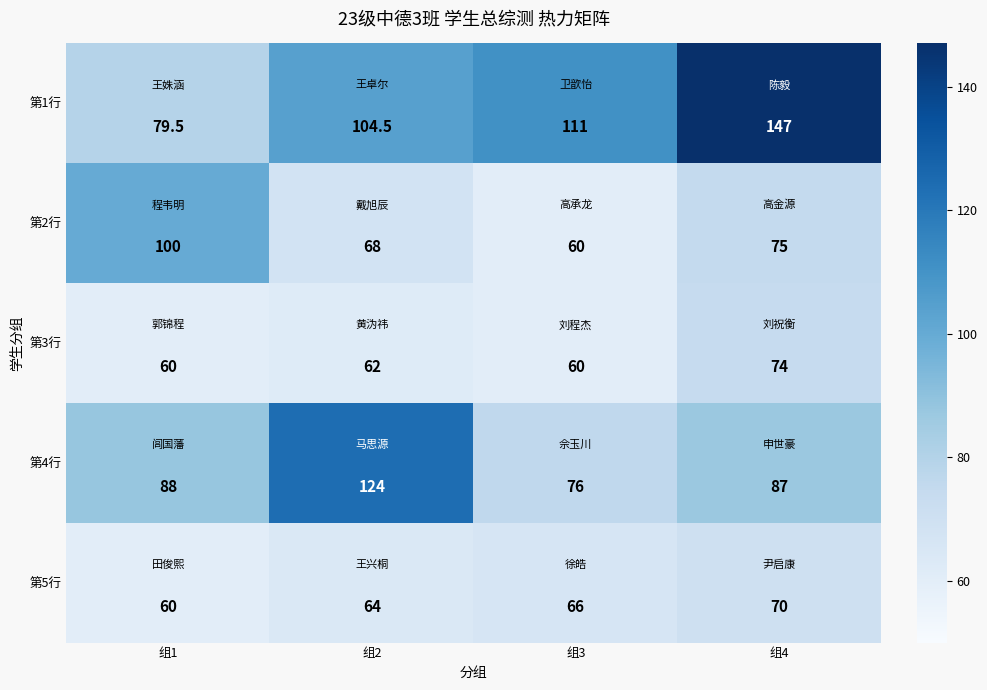

Which series has the largest total across all categories?

第1行